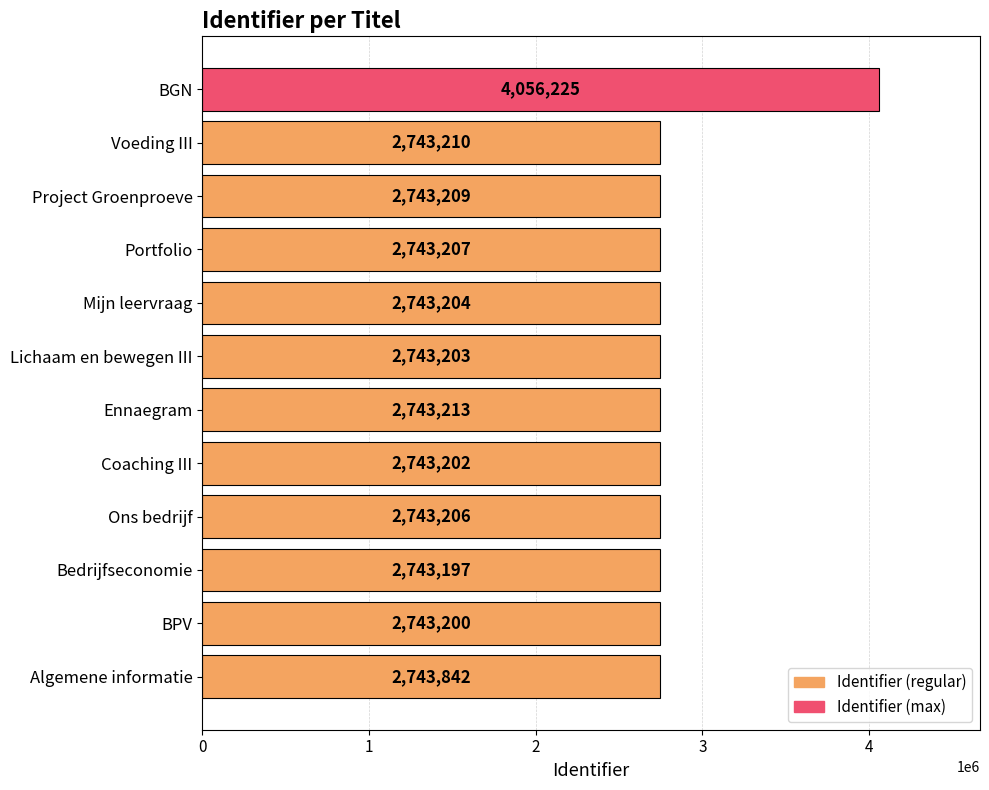

Count the number of categories in the chart.

12